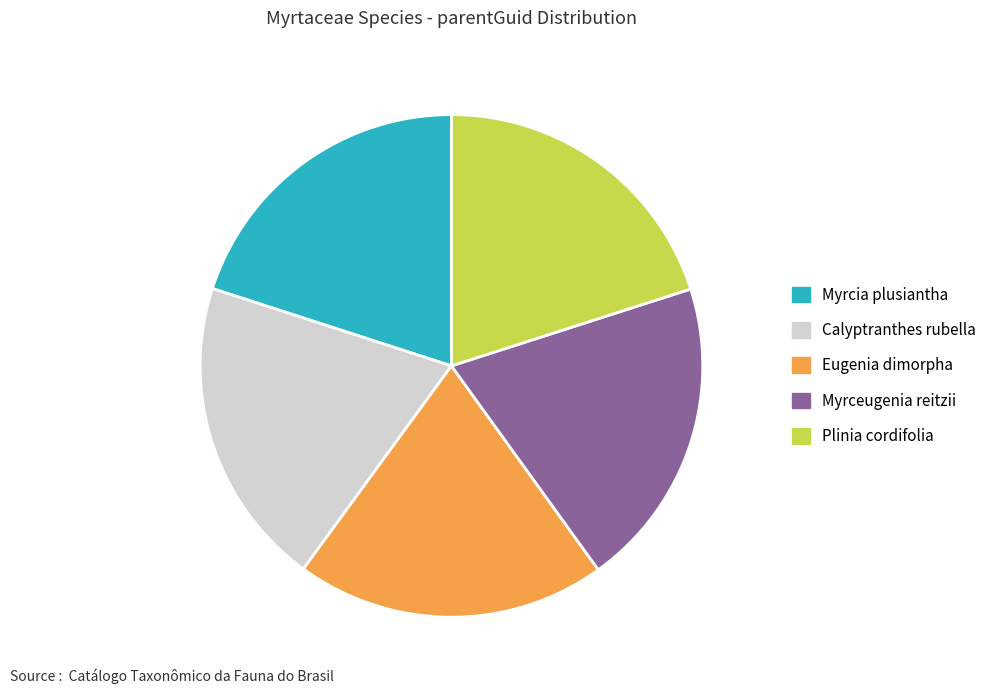

The Myrceugenia reitzii slice represents 20% of the pie. True or false?

True